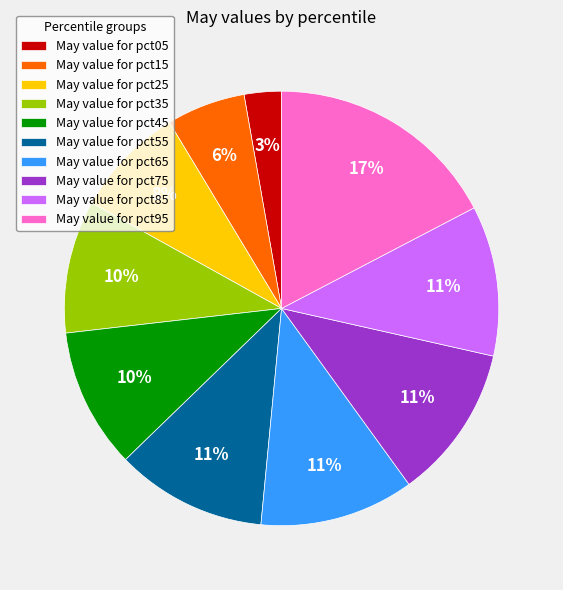

Does any single category account for the majority?

No